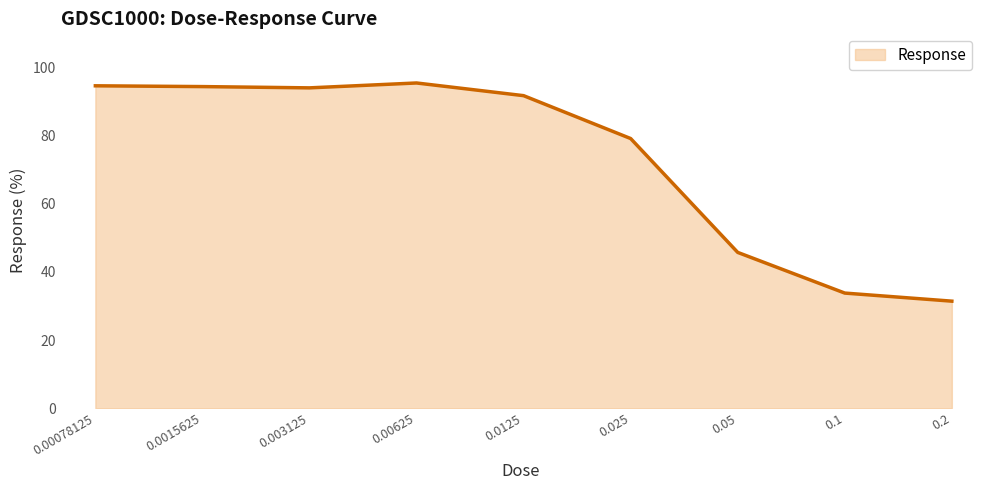

What is the difference between the maximum and minimum values?

64.0